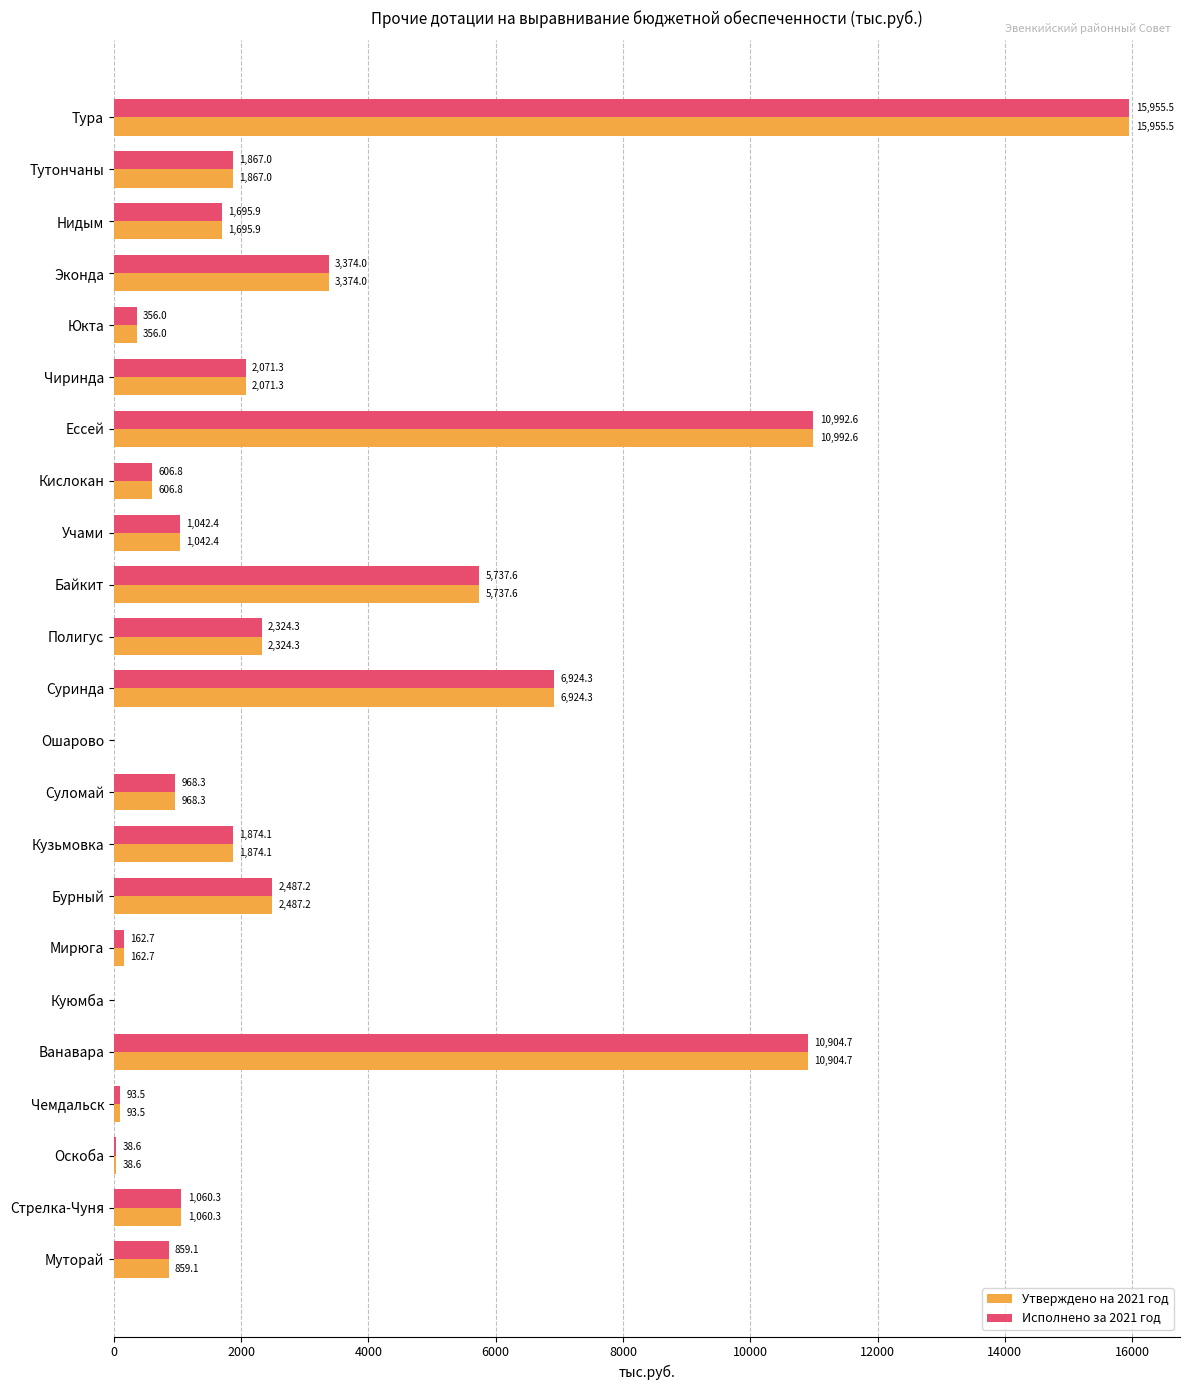

At which category is the sum across all series the highest?

Тура